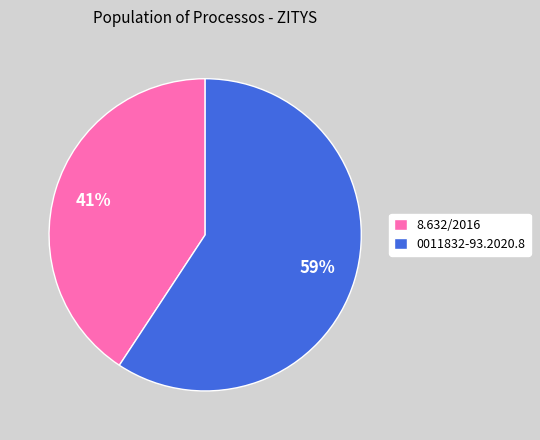

Does 0011832-93.2020.8 account for over 50% of the chart?

Yes